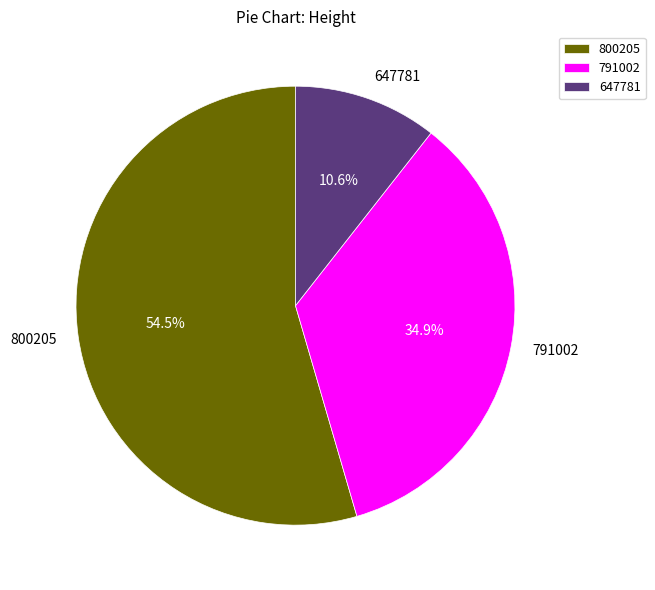

Rank the categories by value from lowest to highest.

647781, 791002, 800205